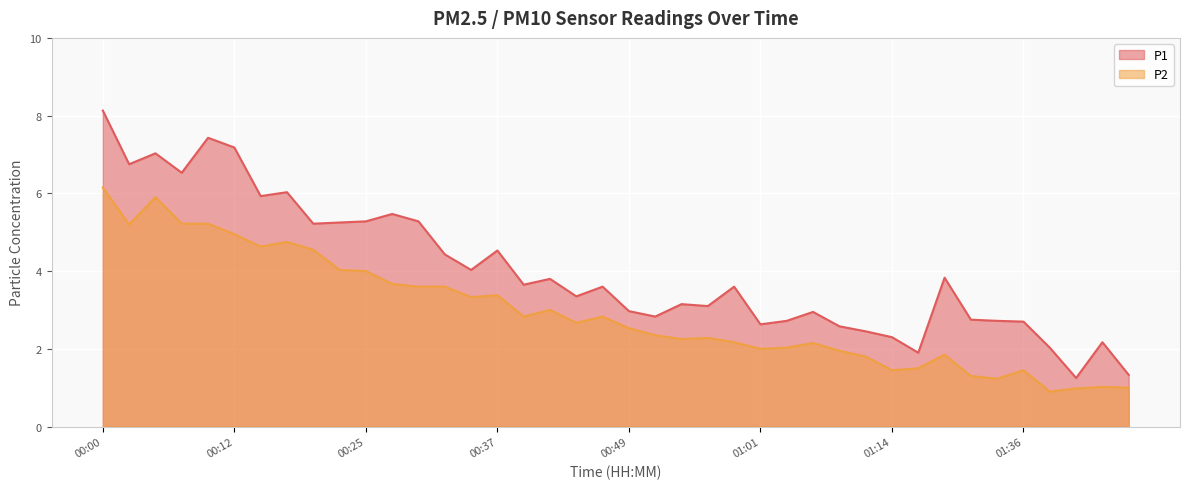

How many lines are shown in the chart?

2